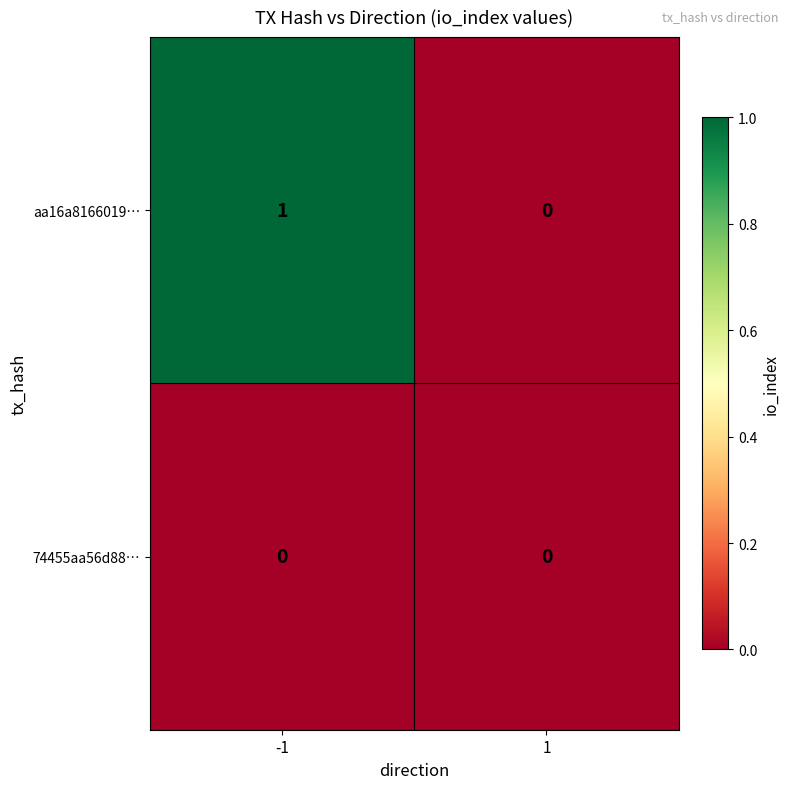

Reading left to right, what are all the values shown in this chart?

aa16a8166019…: 1	0
74455aa56d88…: 0	0